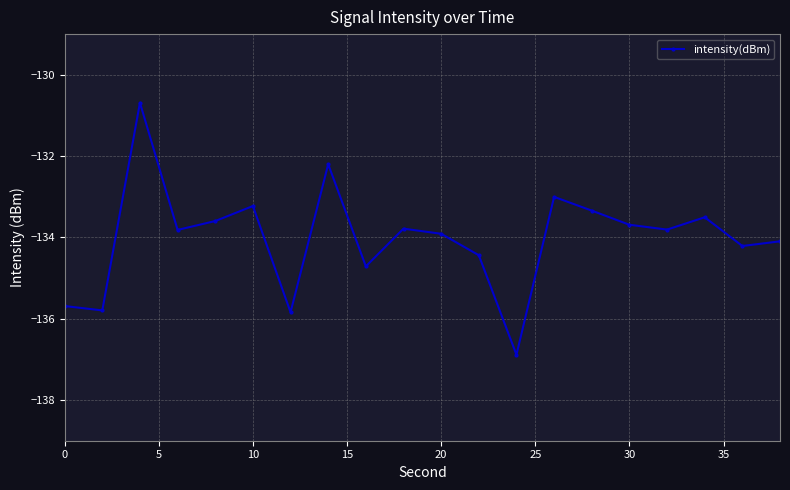

What is the value of the 5th point from the left?

-133.6